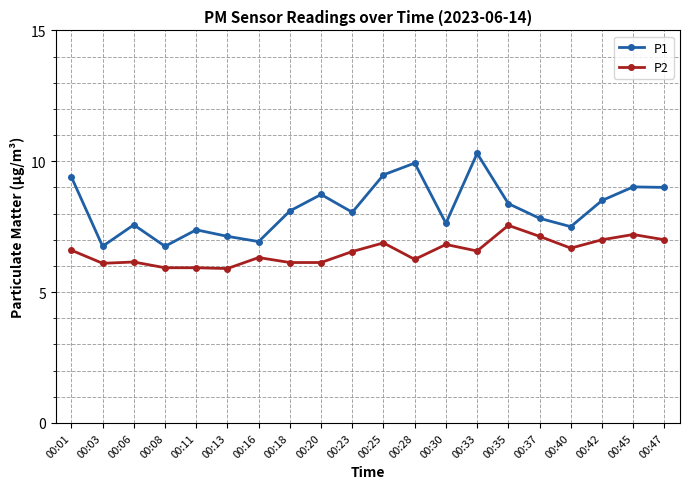

True or false: P2 has a value of 6.2 at 00:06.

True